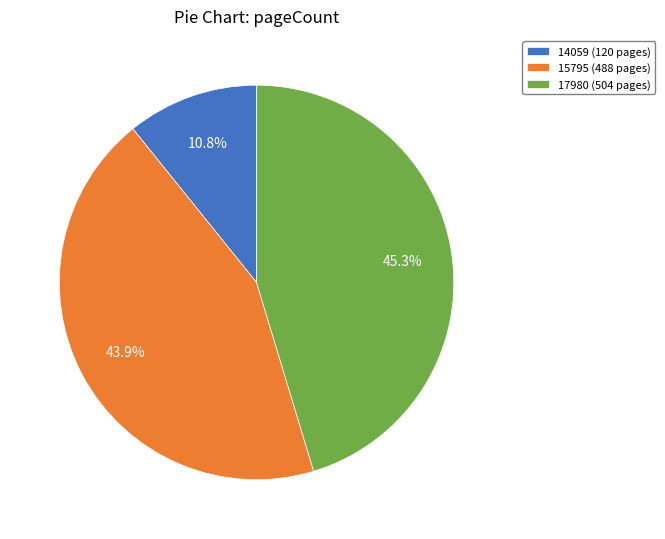

Rank the categories by value from lowest to highest.

14059, 15795, 17980